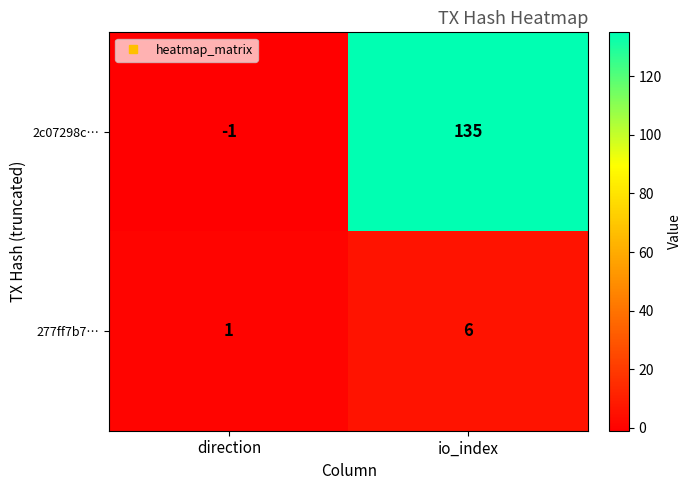

Reading right to left, what are all the values shown in this chart?

2c07298c…: 135	-1
277ff7b7…: 6	1